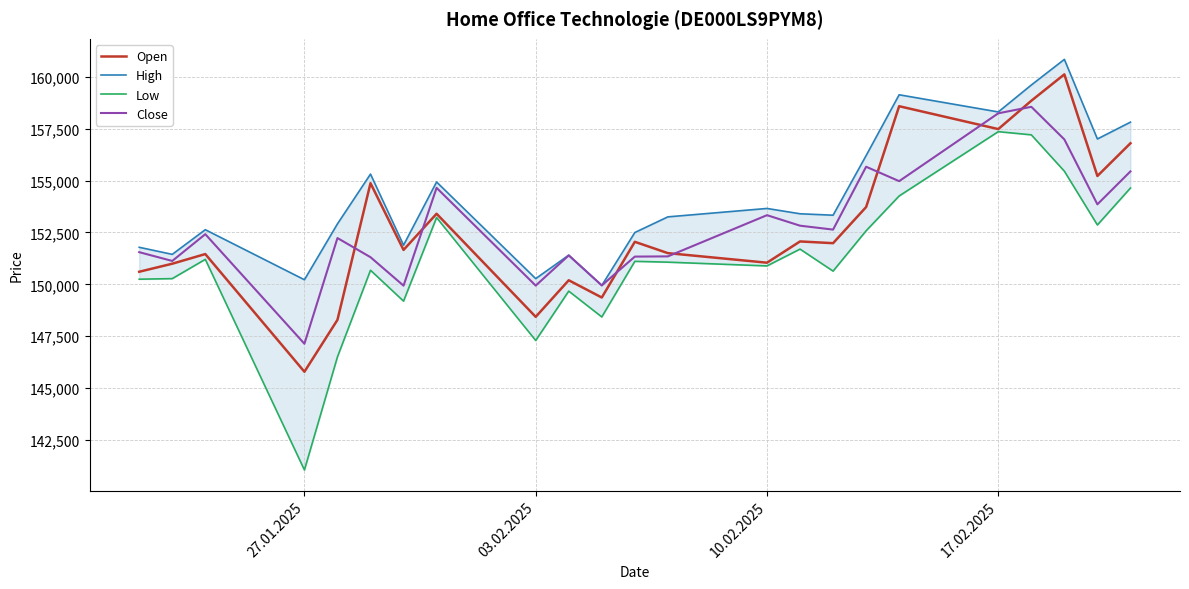

Reading right to left, list all the values displayed in this chart.

Open: 156794	155217	160113	158842	157477	158579	153721	151981	152065	151041	151502	152047	149364	150195	148433	153399	151656	154871	148288	145788	151457	150992	150605
High: 157811	157001	160835	159600	158303	159130	156200	153329	153398	153654	153249	152495	149946	151405	150274	154929	151886	155309	152912	150220	152631	151443	151783
Low: 154638	152859	155449	157200	157353	154255	152578	150636	151696	150886	151067	151106	148428	149672	147294	153215	149190	150677	146506	141057	151202	150274	150246
Close: 155439	153853	156979	158550	158237	154969	155663	152635	152824	153330	151345	151335	149946	151392	149938	154646	149935	151306	152229	147137	152415	151125	151548